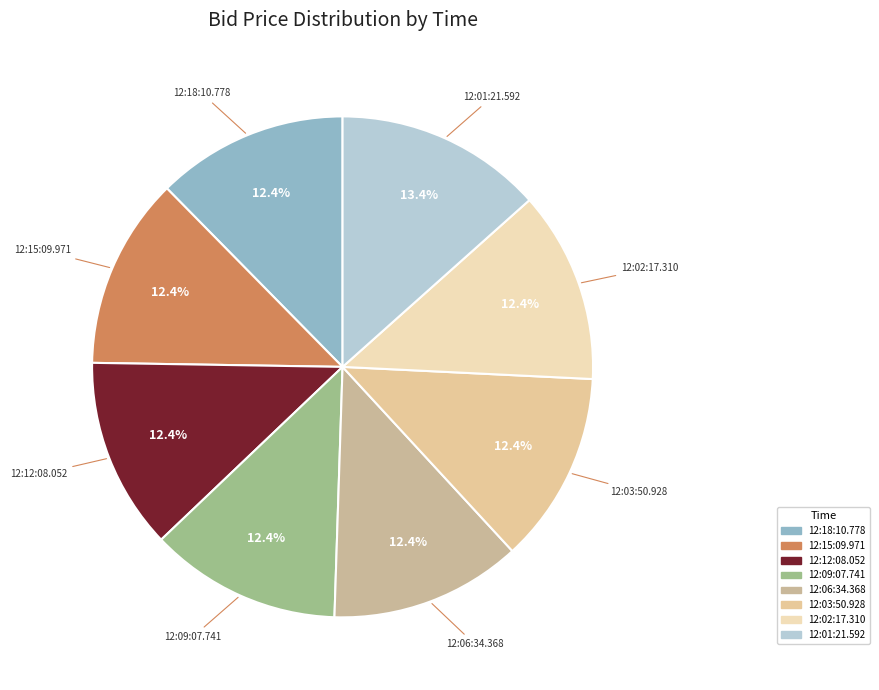

What is the largest slice in the pie chart?

12:01:21.592